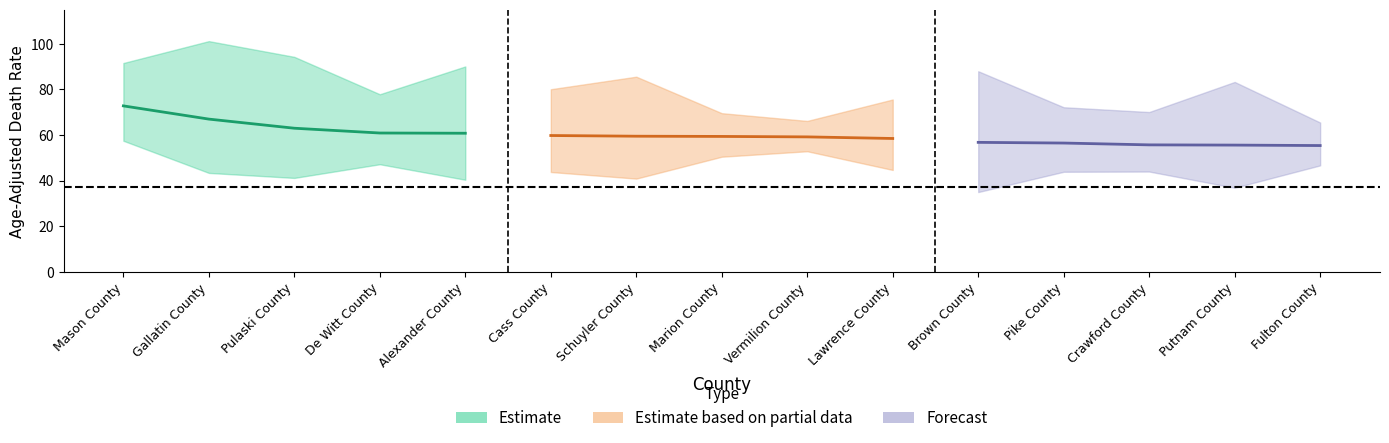

At Cass County, list the series in order from largest to smallest.

Upper CI, Rate, Lower CI